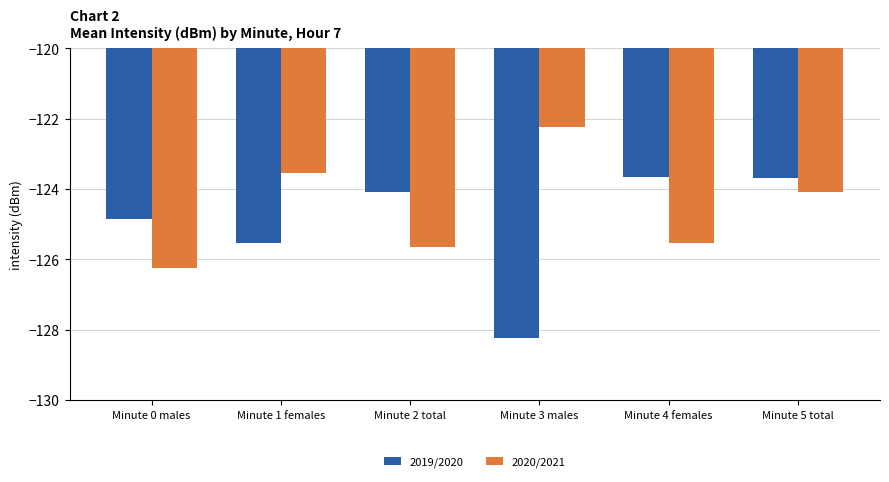

Is the value of 2019/2020 at Minute 1 females greater than the value of 2020/2021 at Minute 1 females?

No